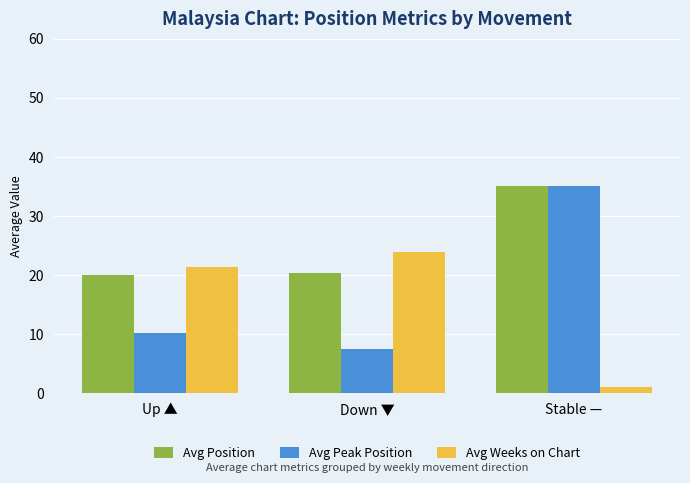

True or false: Avg Position has a value of 31.8 at Down ▼.

False